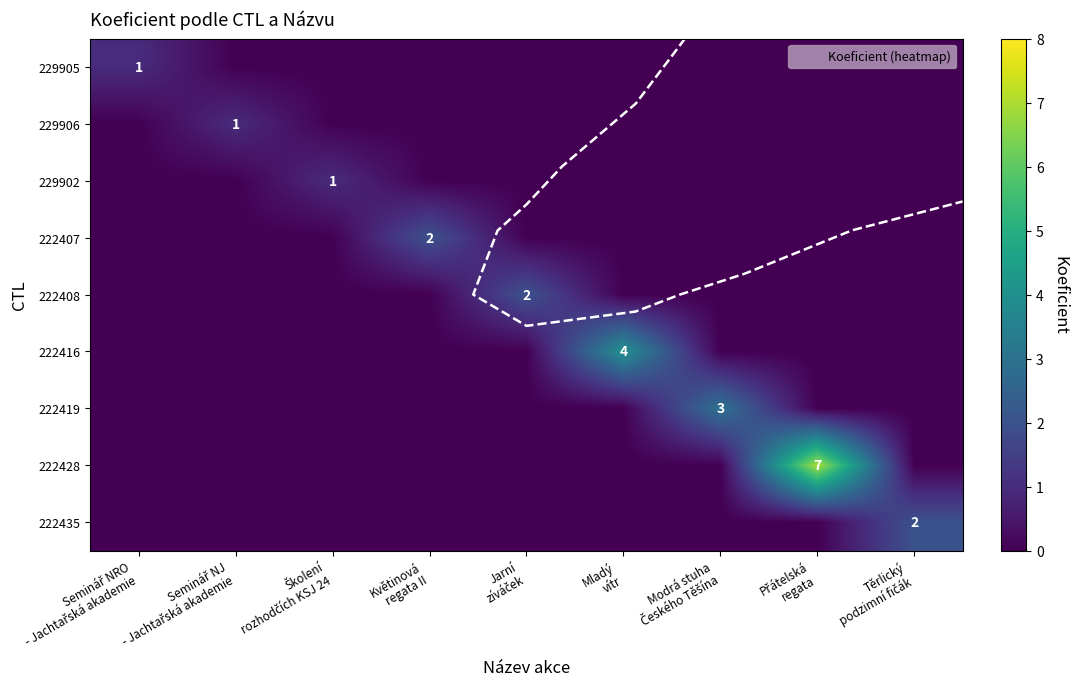

What is the total value across all series at Mladý
vítr?

4